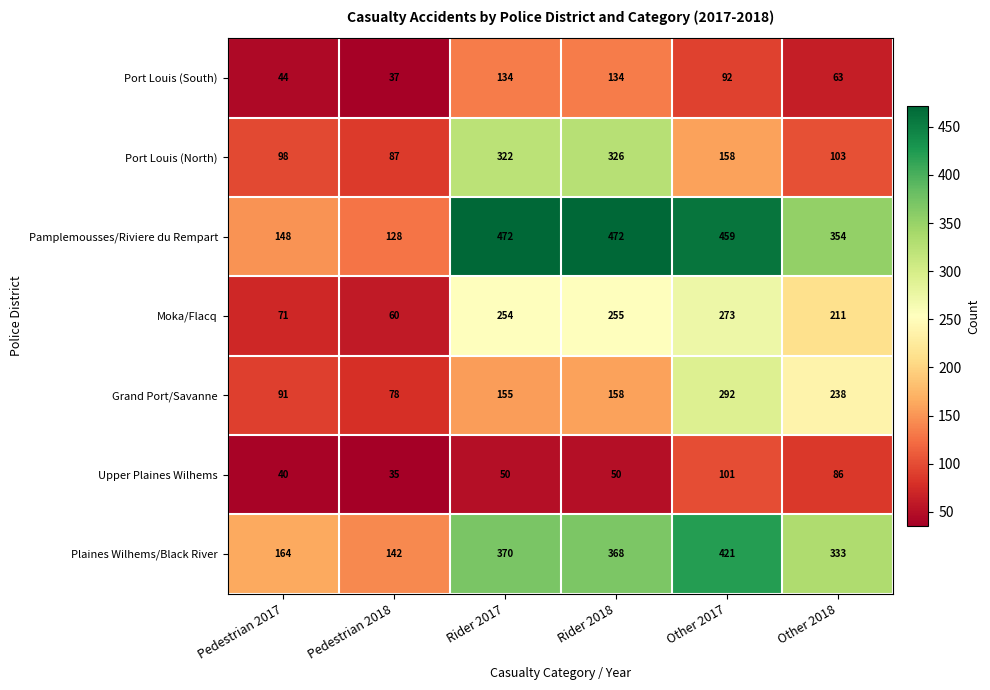

What is the sum of the Port Louis (South) values at Rider 2017 and Rider 2018?

268